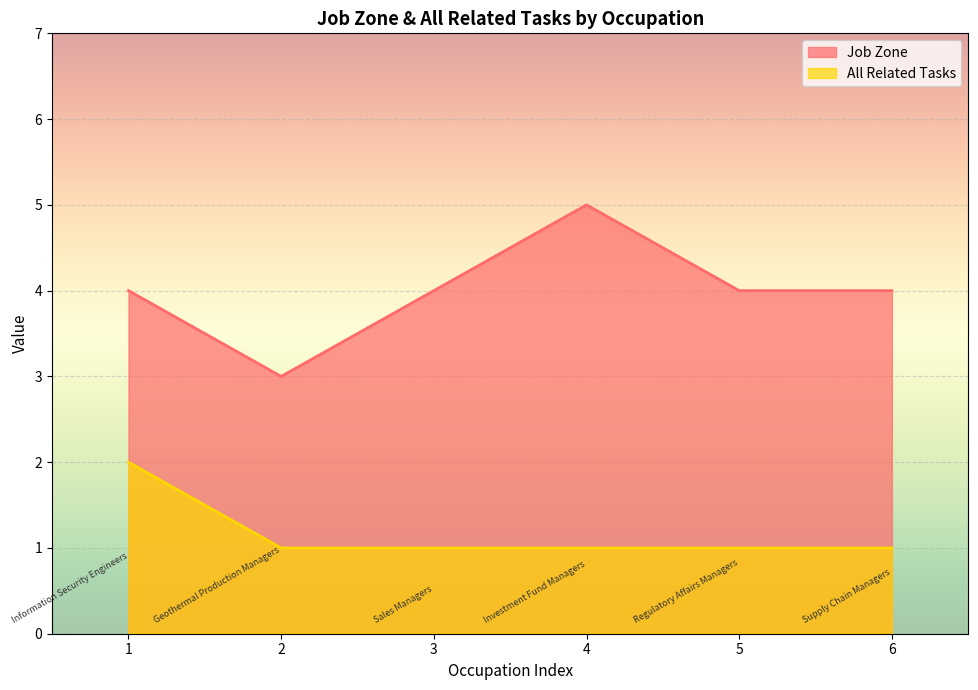

What is the value of the Job Zone point at the 2nd from the left?

3